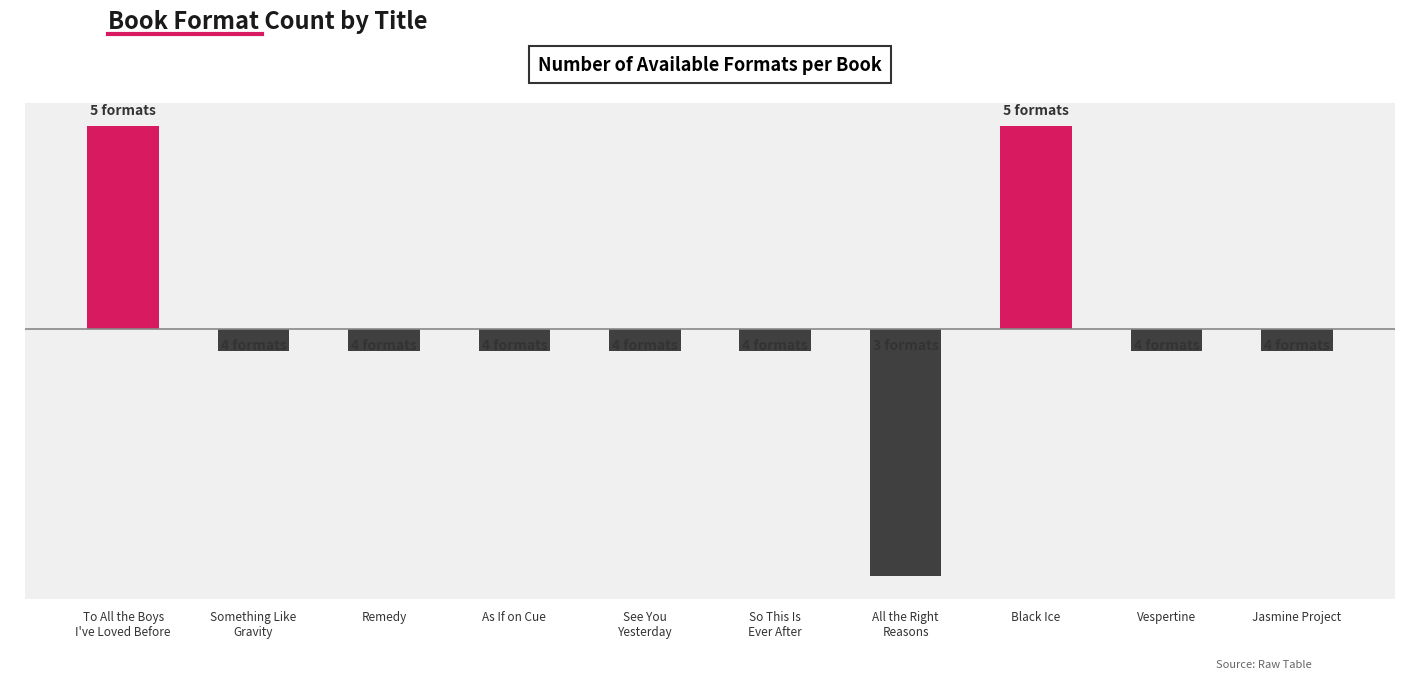

What is the difference between the maximum and second lowest values?

1.0